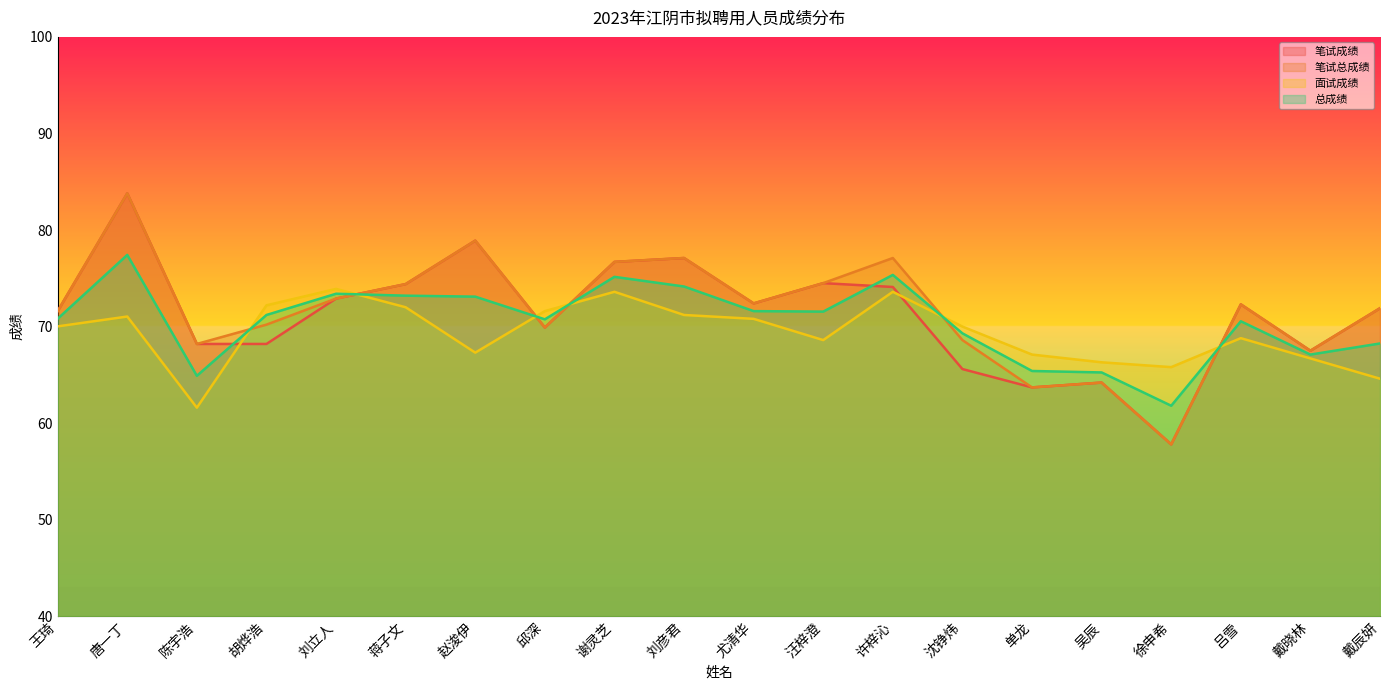

What is the difference between the second highest and second lowest values in the 总成绩 series?

10.4